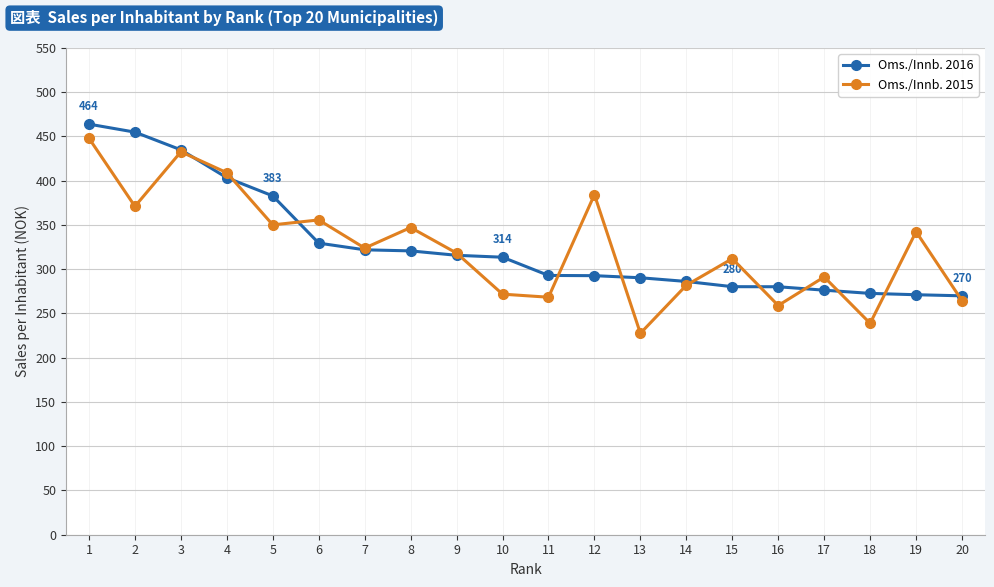

After their last crossing, which series has the higher values: Oms./Innb. 2015 or Oms./Innb. 2016?

Oms./Innb. 2016